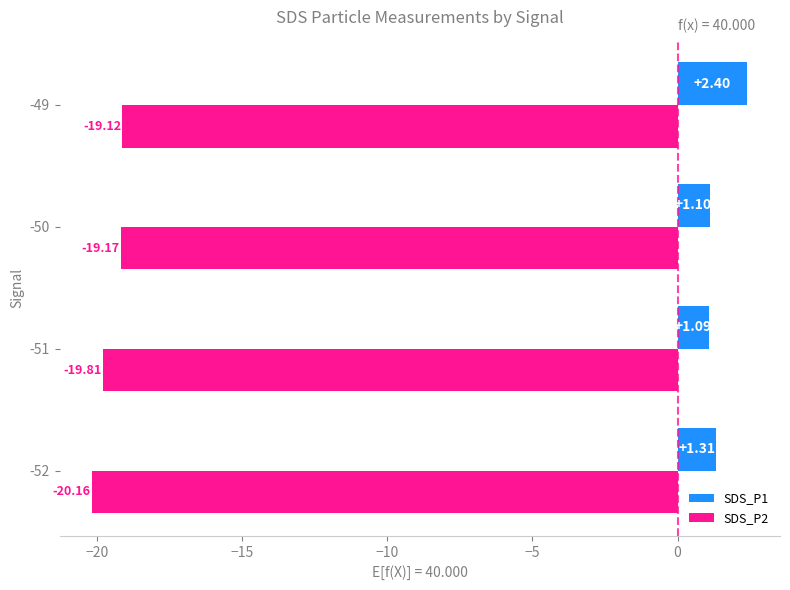

Which category has the highest value across all series?

-49